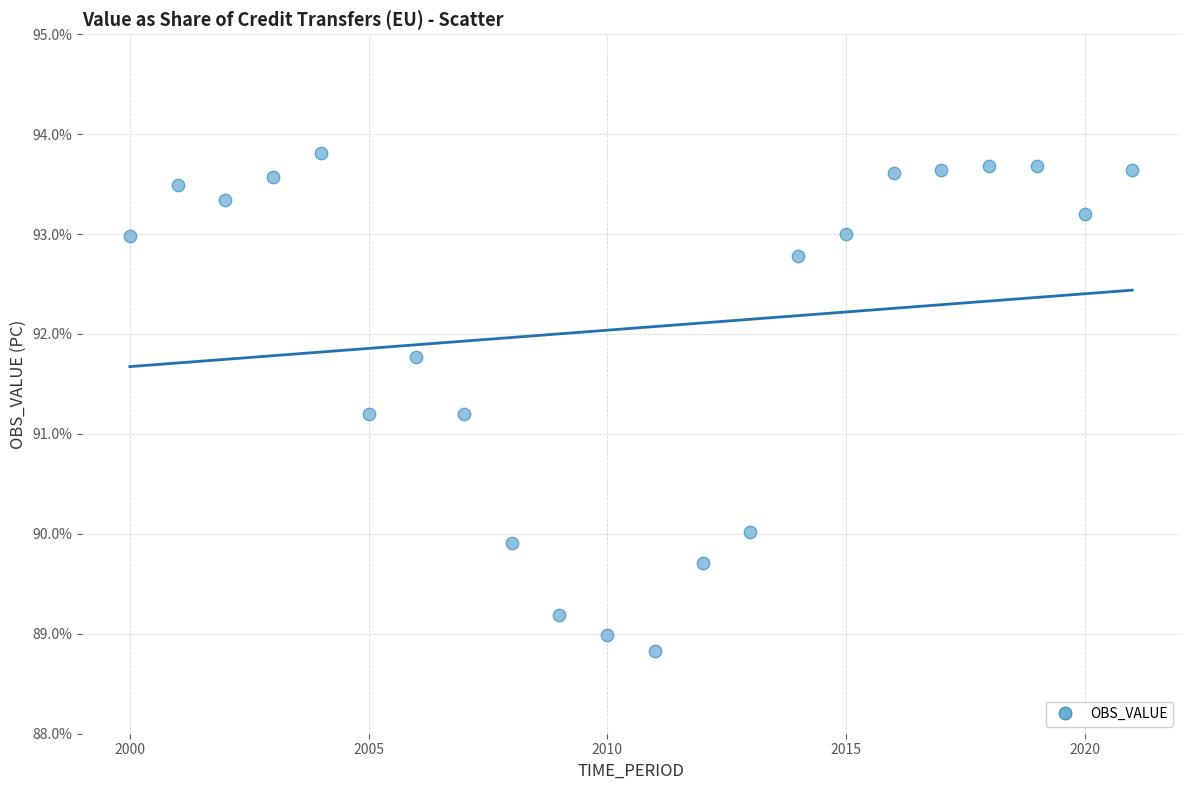

What is the range of X values (max minus min)?

21.0